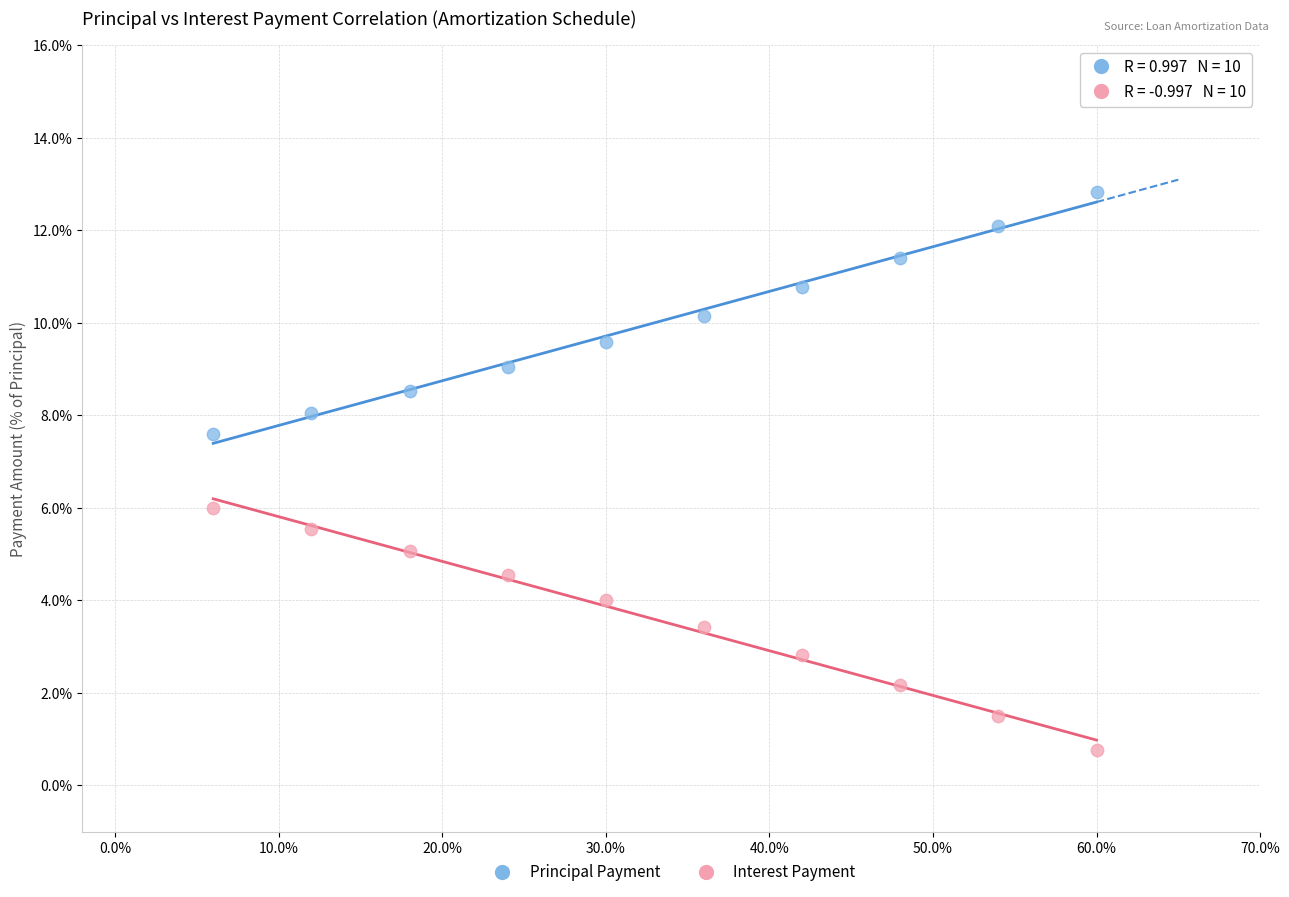

Across all data points, what is the range of Y values (max minus min)?

12.0